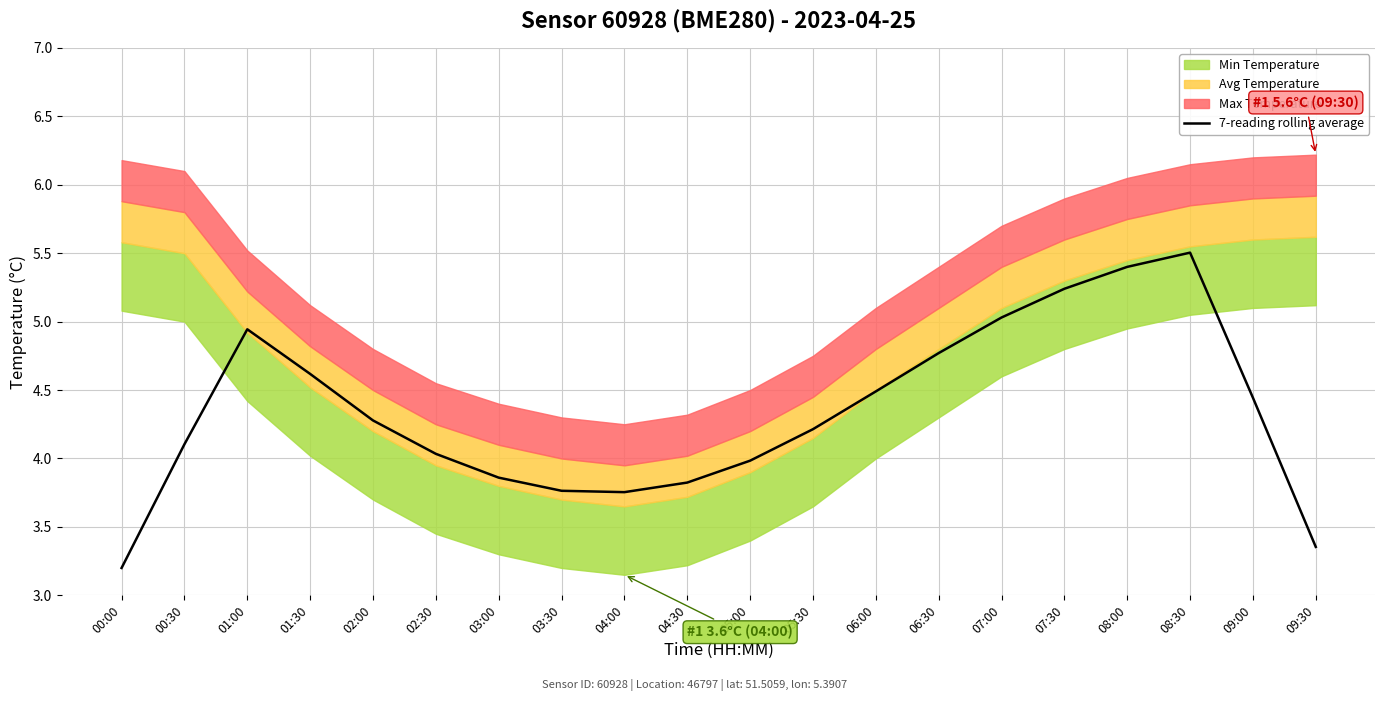

What is the approximate value at 09:30?

3.4